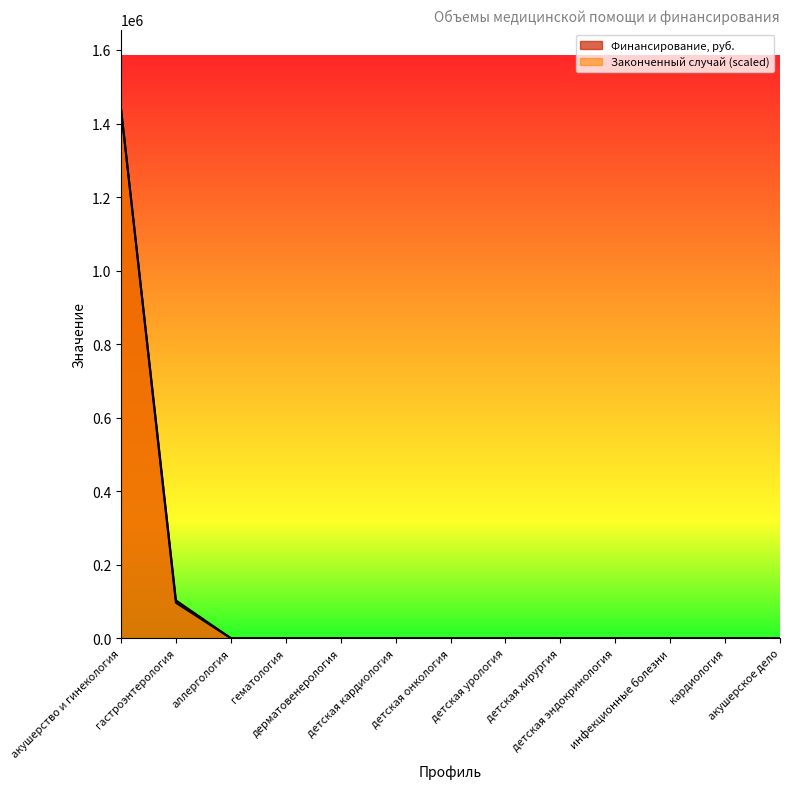

What position from the left is детская кардиология?

6